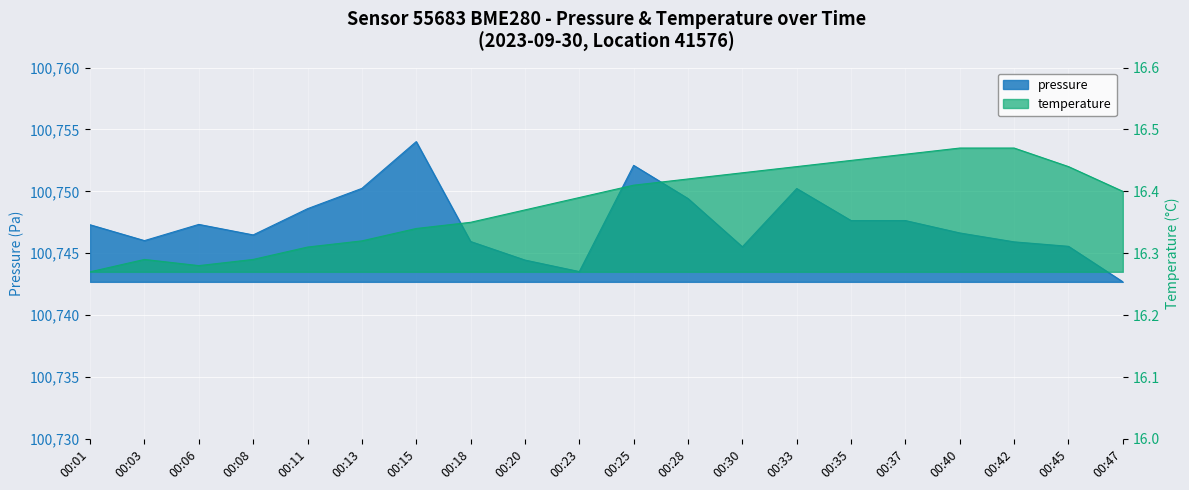

What are all the series names shown in the legend?

pressure, temperature